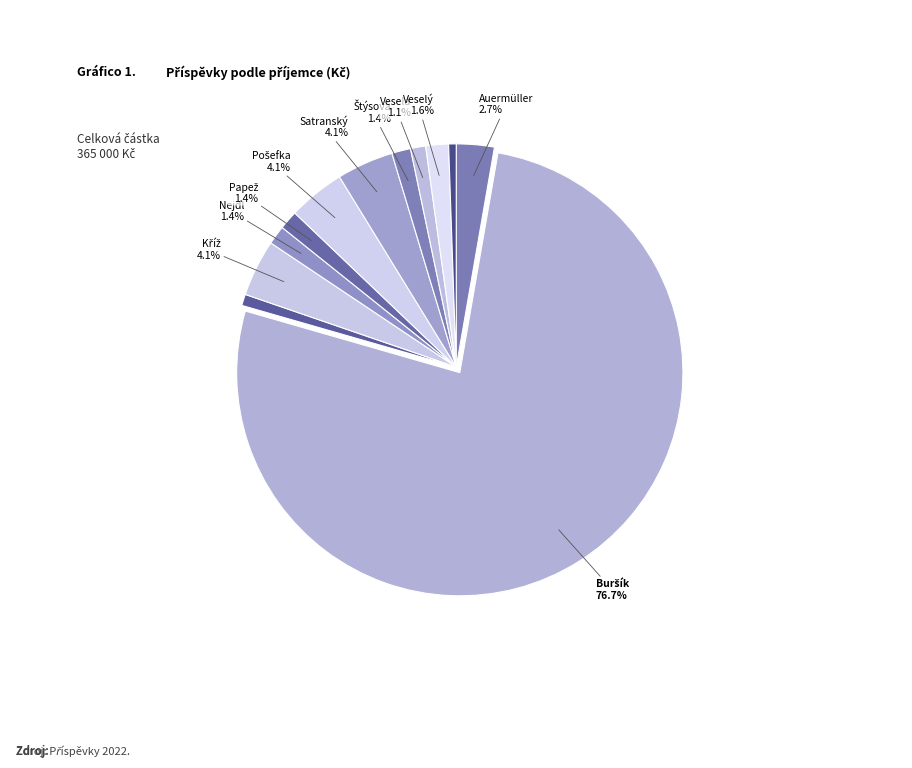

How many slices are in this pie chart?

12